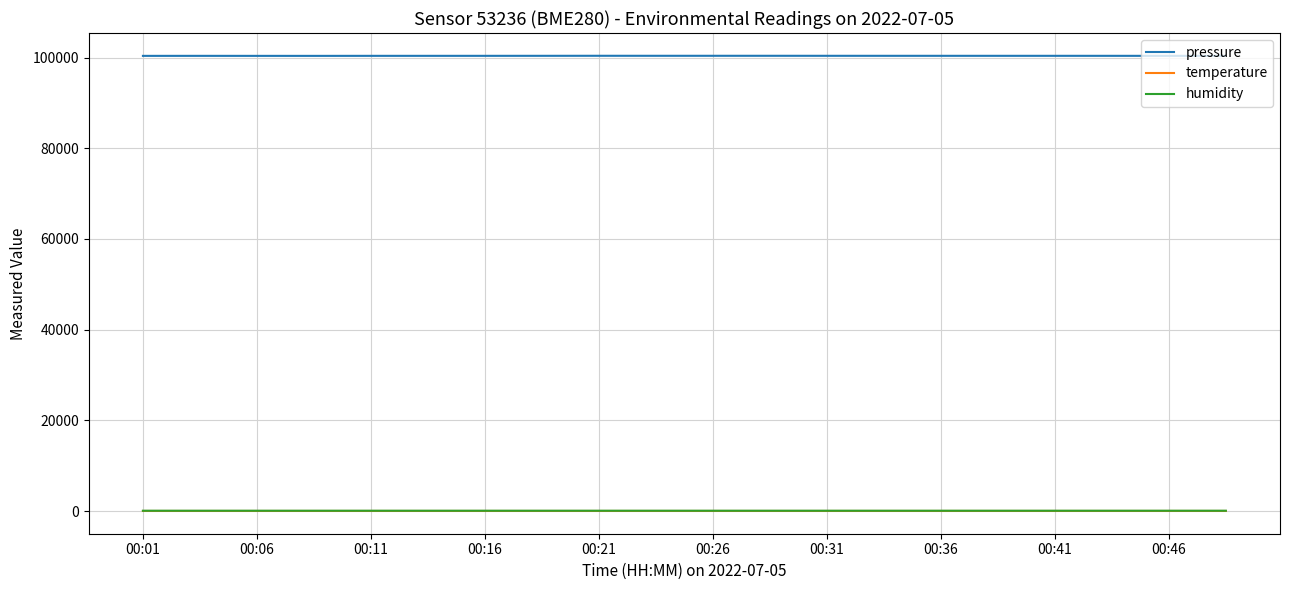

Which series has the widest spread of values?

pressure